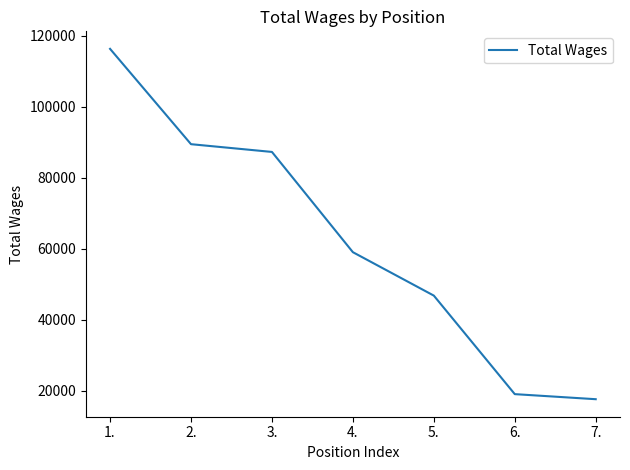

Is this an area chart (filled region under the line)?

No